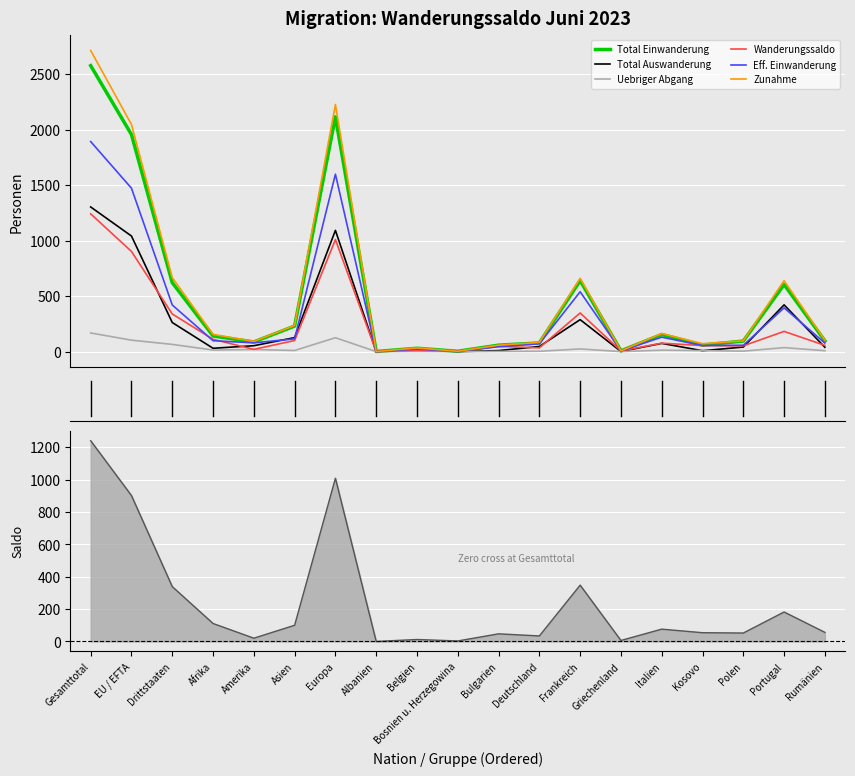

The value of Zunahme at Drittstaaten is 666. True or false?

True